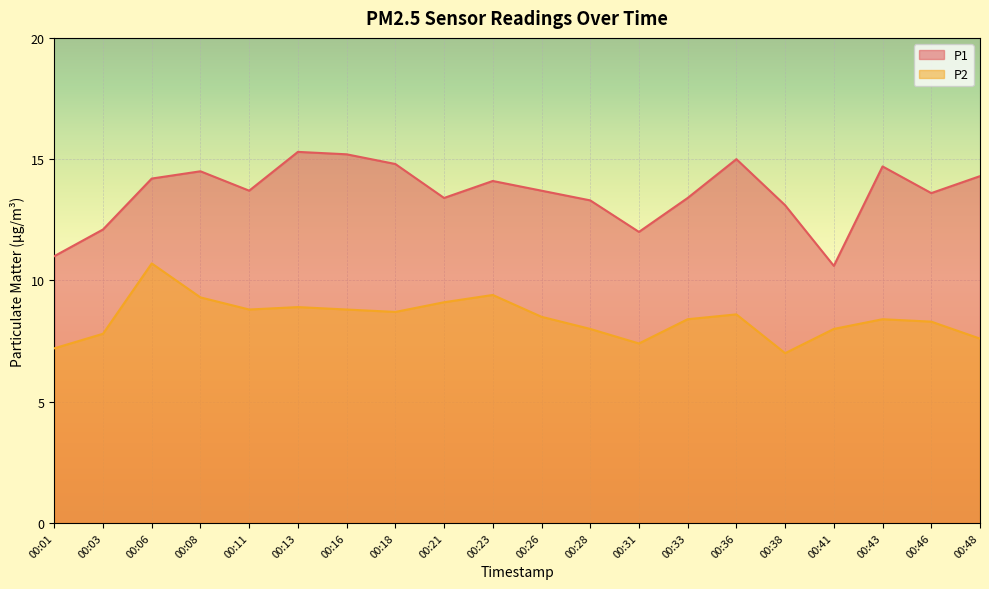

Does the chart display data point markers on the line(s)?

No